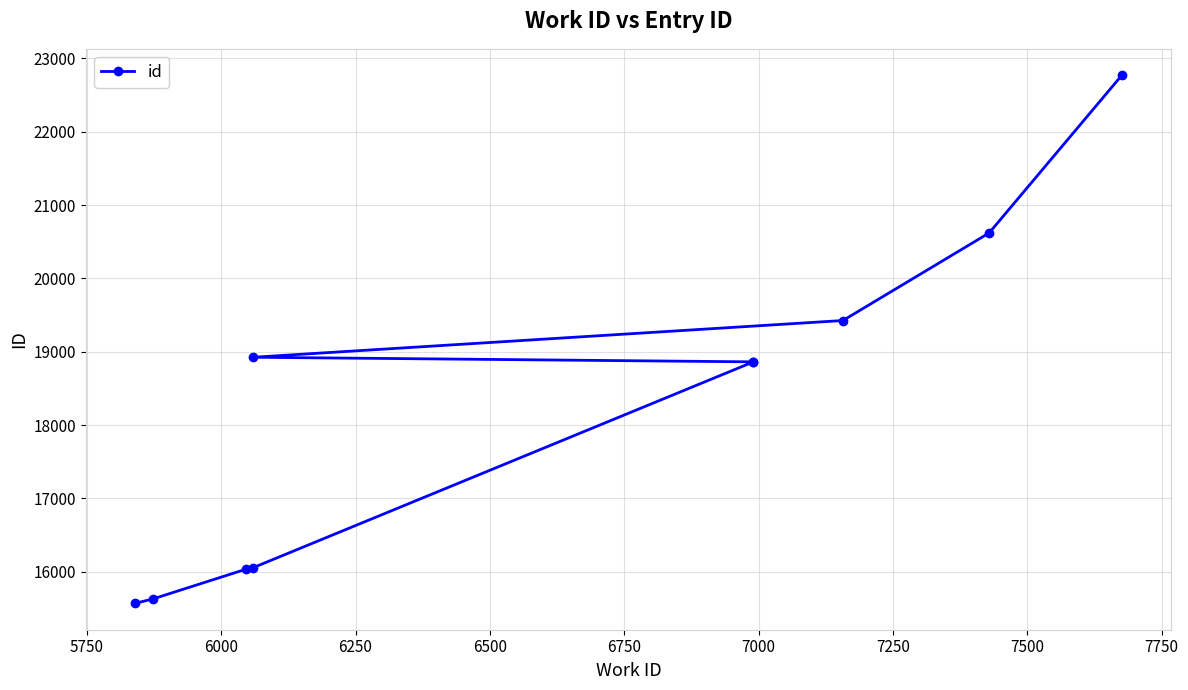

Does the chart display data point markers on the line(s)?

Yes